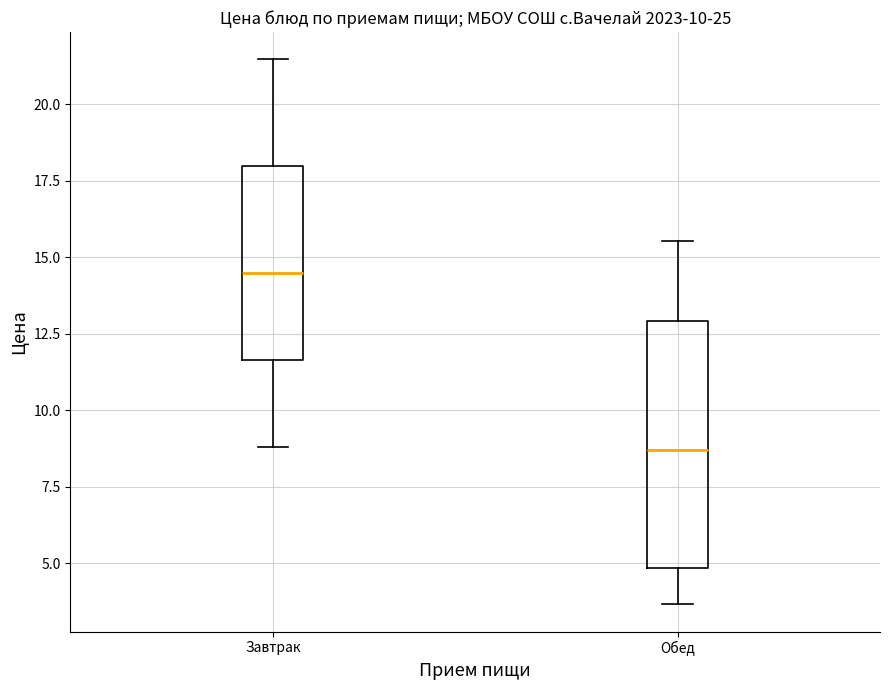

Reading left to right, read every box against the y-axis: the position of its median line, the range the box covers, and the ends of its whiskers. The values are not printed on the chart, so give them approximately, as read against the axis.

Завтрак: median 14.5, box 11.5 to 18.0, whiskers 9.0 to 21.5
Обед: median 8.5, box 5.0 to 13.0, whiskers 3.5 to 15.5